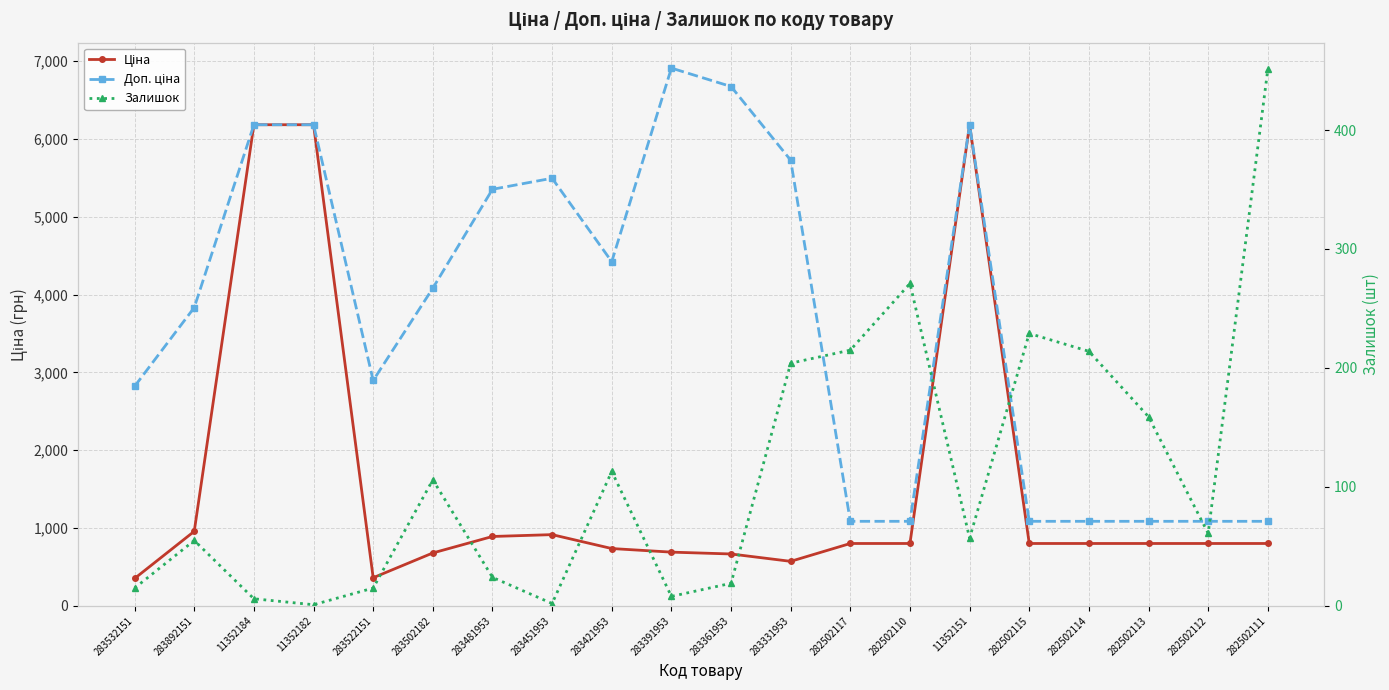

Which has a higher value, 282502117 or 283451953?

283451953